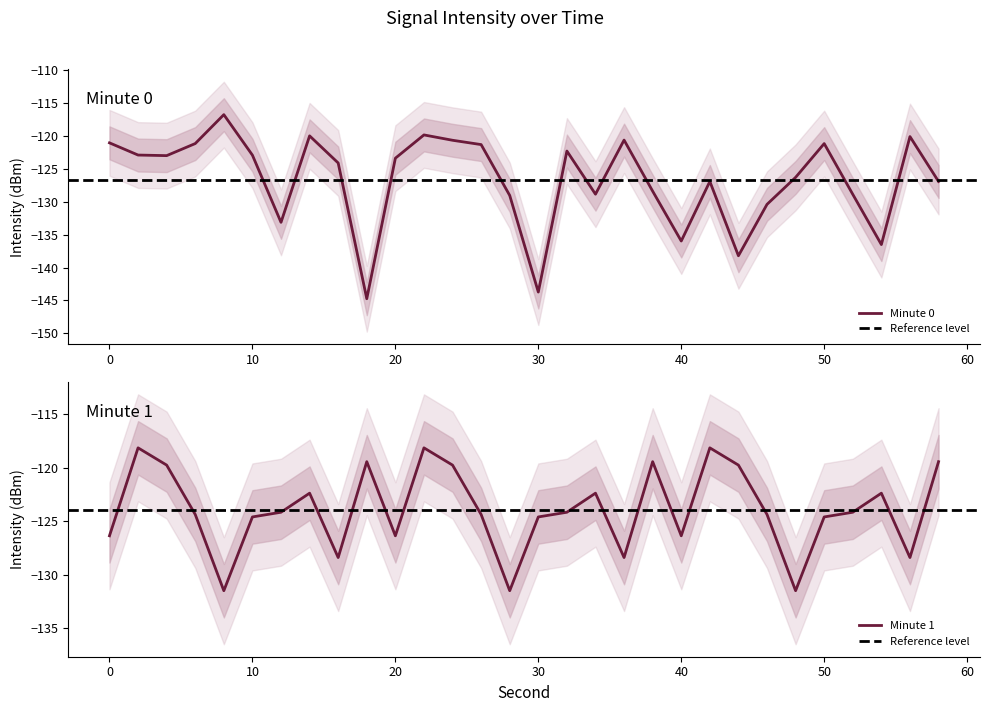

In Minute 1, how many points are lower than both neighbors (excluding endpoints)?

8